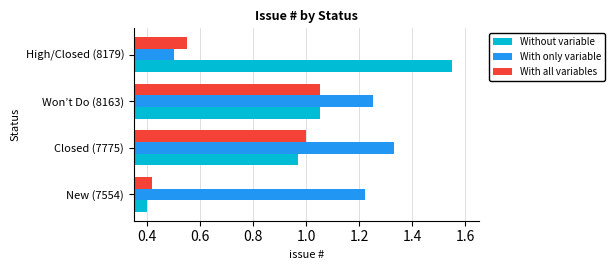

Which category has the highest value across all series?

High/Closed (8179)